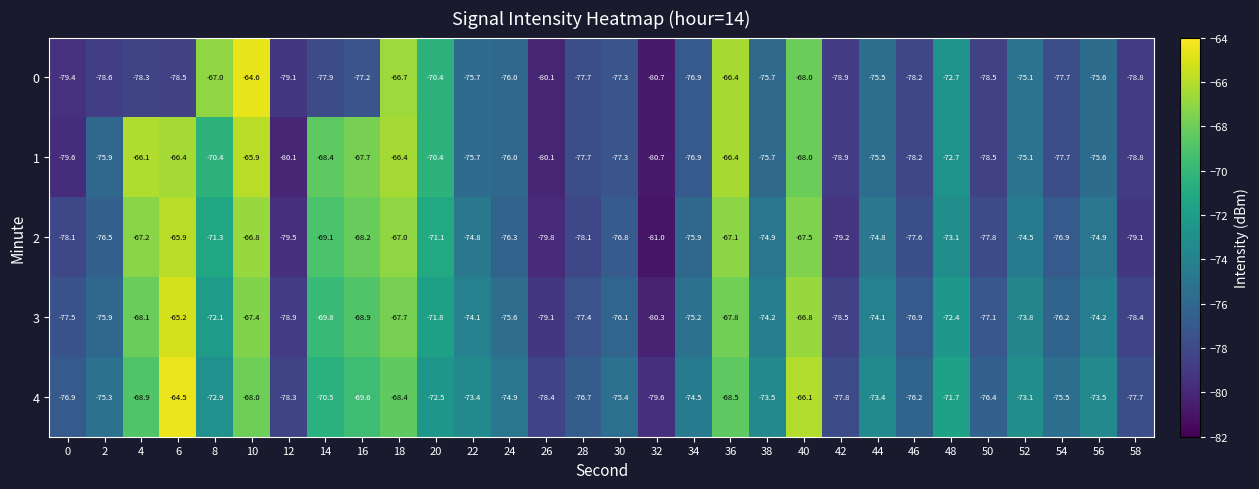

Is it true that 3 equals -67.7 at 18?

True